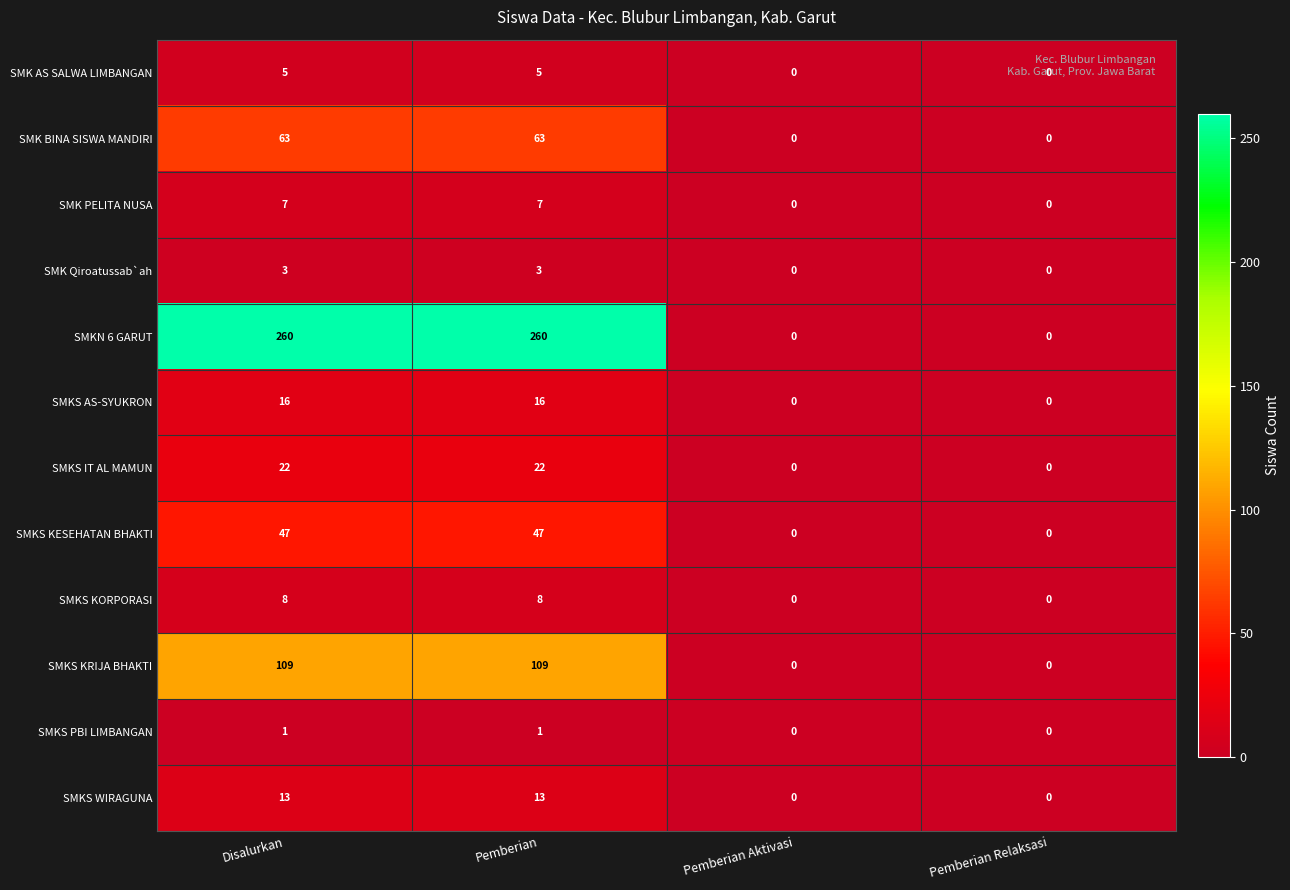

What is the sum of all SMKS WIRAGUNA values?

26